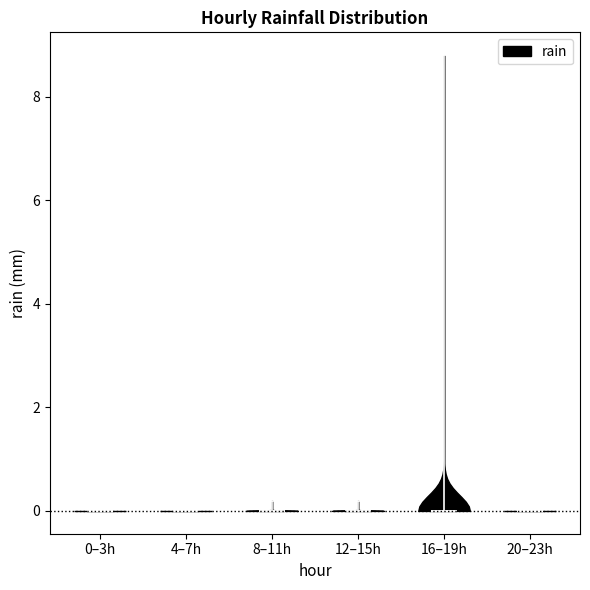

What is the highest point the violin for 20–23h reaches on the y-axis? The values are not printed on the chart, so give them approximately, as read against the axis.

0.0